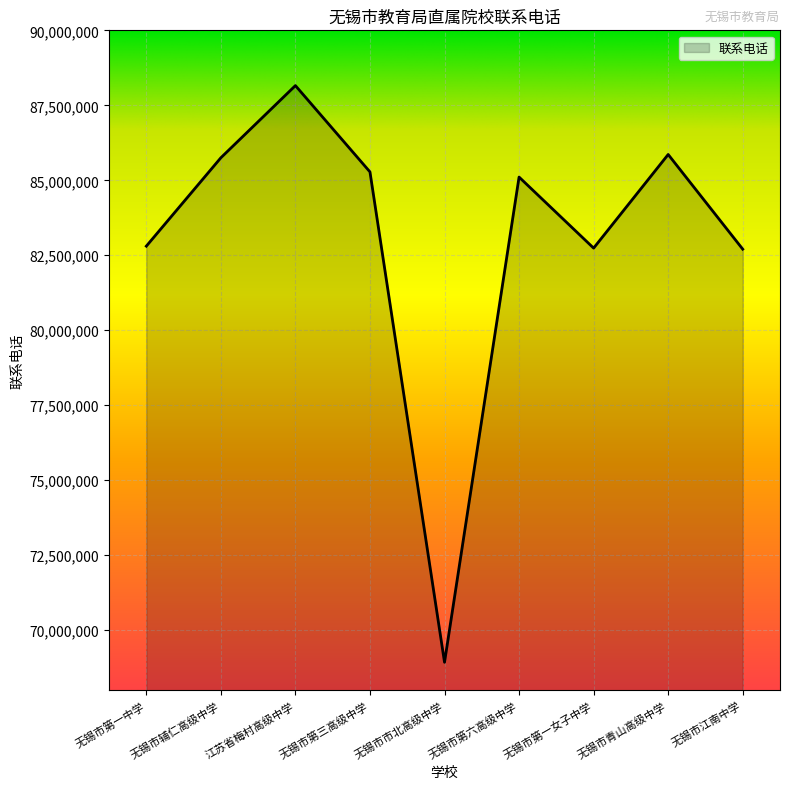

What is the greatest value displayed?

88158001